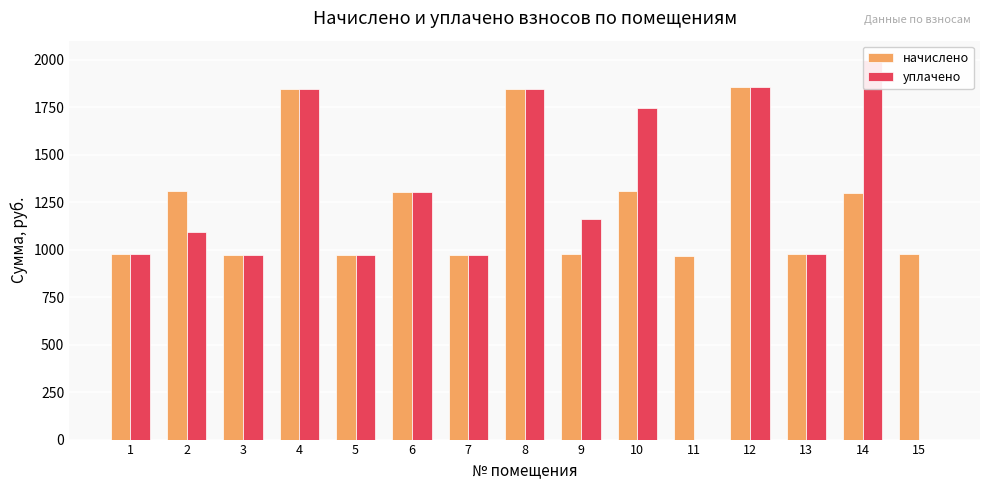

How many values in the начислено series are below 979?

6